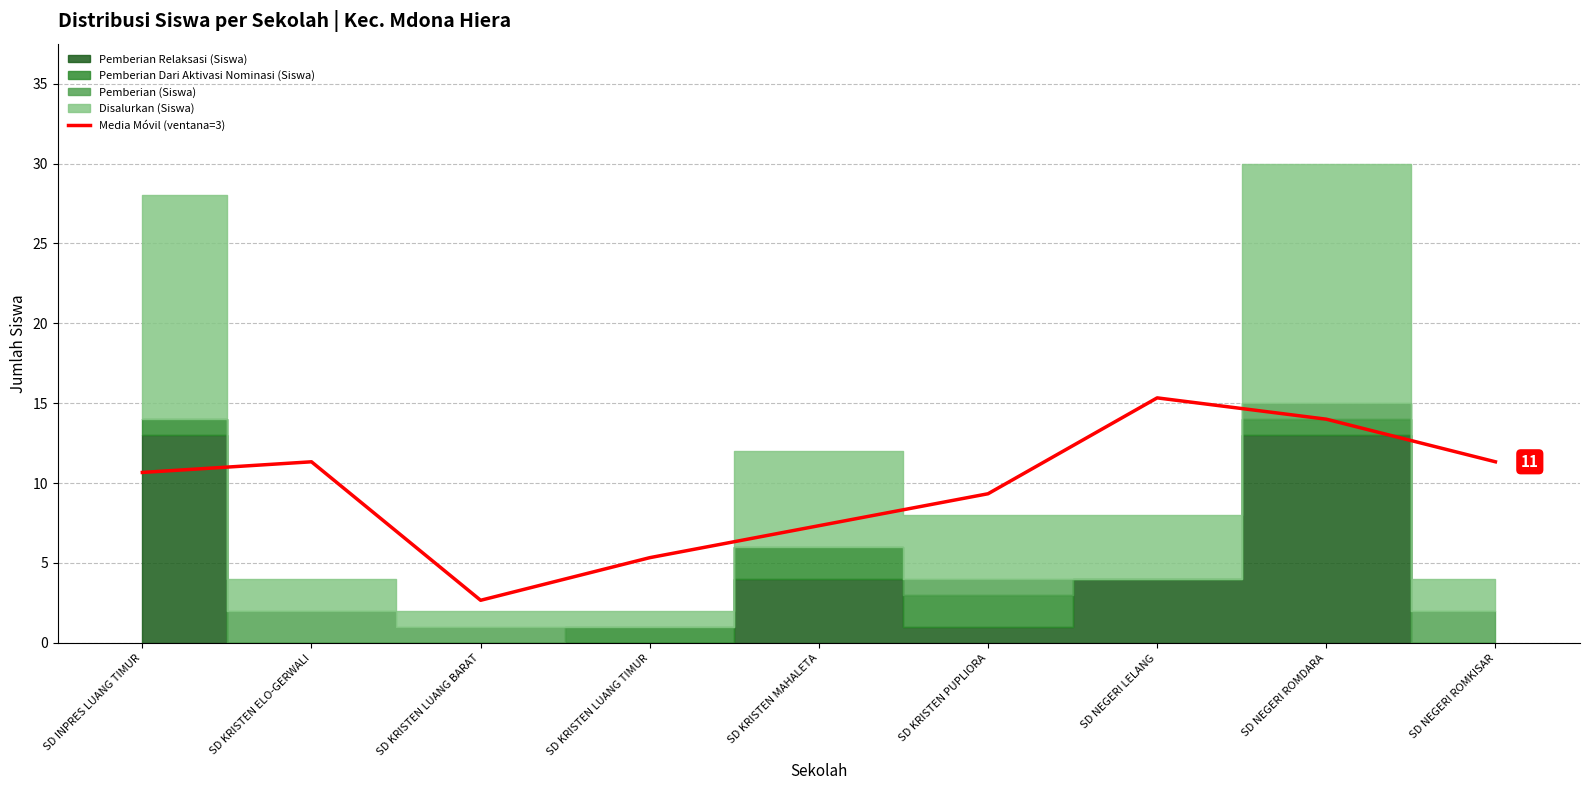

Which label corresponds to the smallest value in the chart?

SD KRISTEN LUANG BARAT